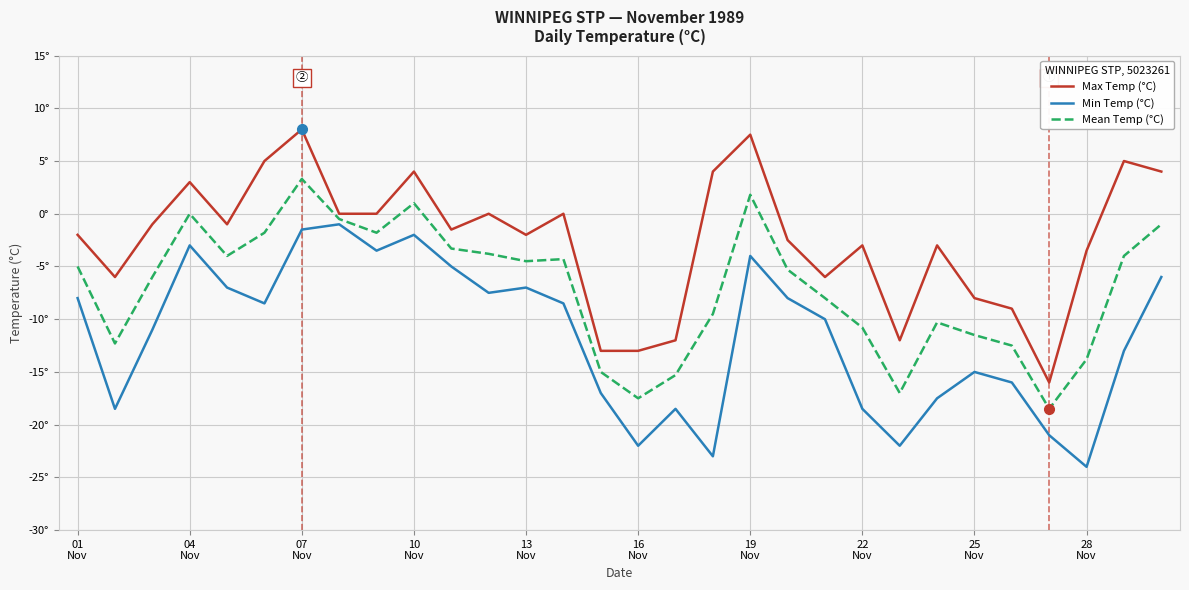

Reading left to right, what are all the values shown in this chart?

Max Temp (°C): -2.0	-6.0	-1.0	3.0	-1.0	5.0	8.0	0.0	0.0	4.0	-1.5	0.0	-2.0	0.0	-13.0	-13.0	-12.0	4.0	7.5	-2.5	-6.0	-3.0	-12.0	-3.0	-8.0	-9.0	-16.0	-3.5	5.0	4.0
Min Temp (°C): -8.0	-18.5	-11.0	-3.0	-7.0	-8.5	-1.5	-1.0	-3.5	-2.0	-5.0	-7.5	-7.0	-8.5	-17.0	-22.0	-18.5	-23.0	-4.0	-8.0	-10.0	-18.5	-22.0	-17.5	-15.0	-16.0	-21.0	-24.0	-13.0	-6.0
Mean Temp (°C): -5.0	-12.3	-6.0	0.0	-4.0	-1.8	3.3	-0.5	-1.8	1.0	-3.3	-3.8	-4.5	-4.3	-15.0	-17.5	-15.3	-9.5	1.8	-5.3	-8.0	-10.8	-17.0	-10.3	-11.5	-12.5	-18.5	-13.8	-4.0	-1.0